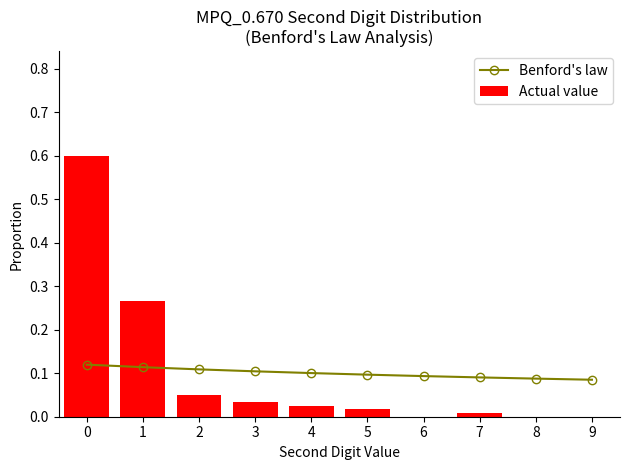

List the series in order of their peak value, highest first.

Actual value, Benford's law